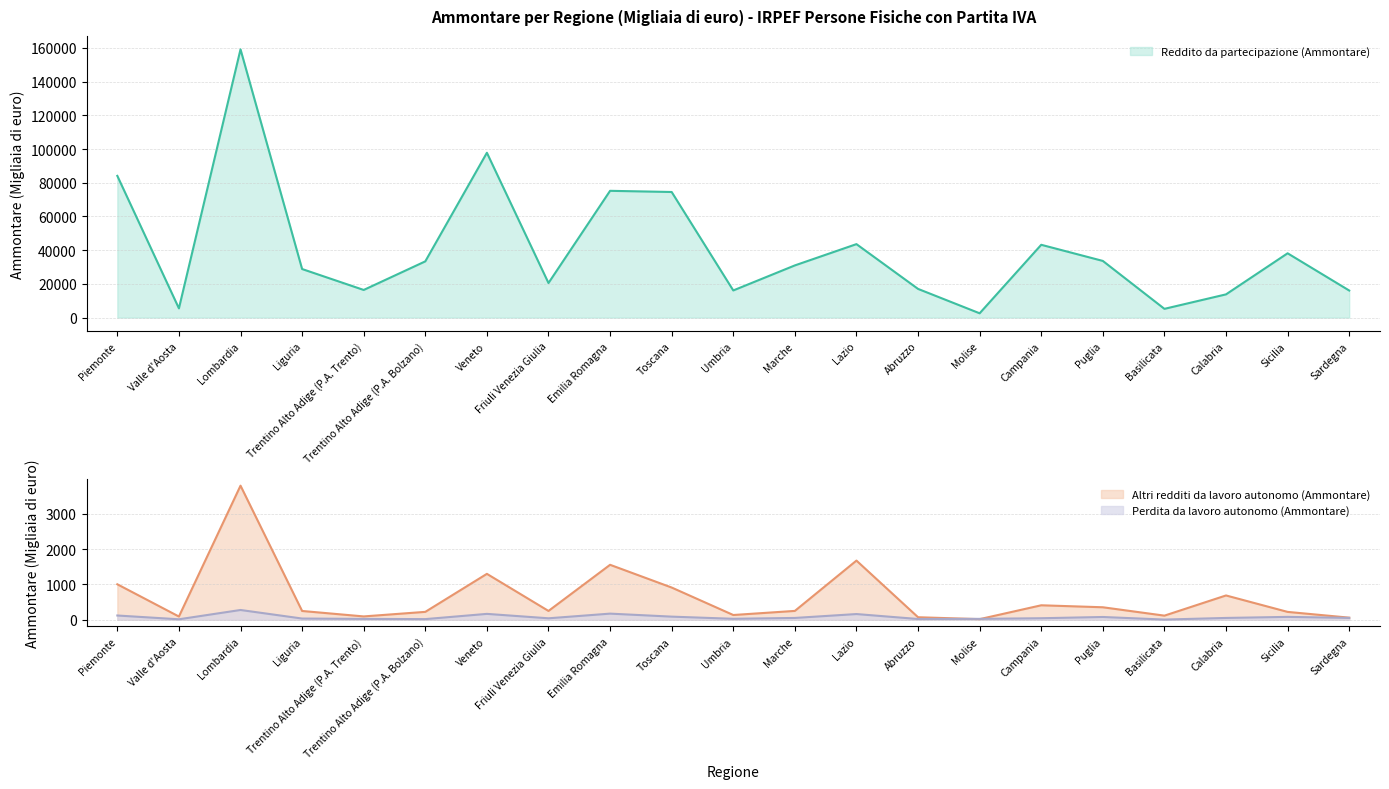

In Perdita da lavoro autonomo (Ammontare), how many points are lower than both neighbors (excluding endpoints)?

6